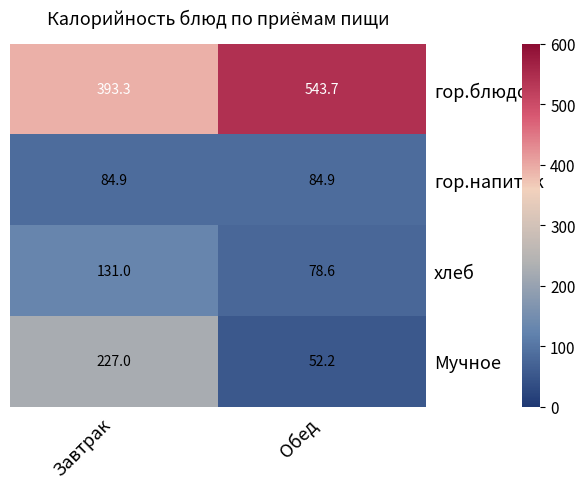

Is it true that гор.напиток equals 84.9 at Завтрак?

True